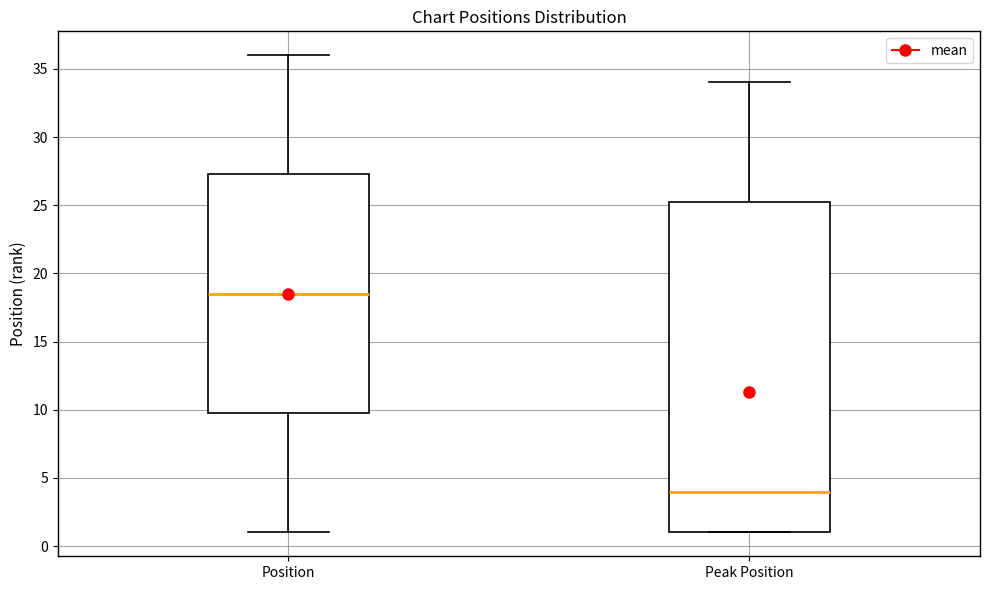

Where does the upper whisker of the box for Position end on the y-axis? The values are not printed on the chart, so give them approximately, as read against the axis.

36.0